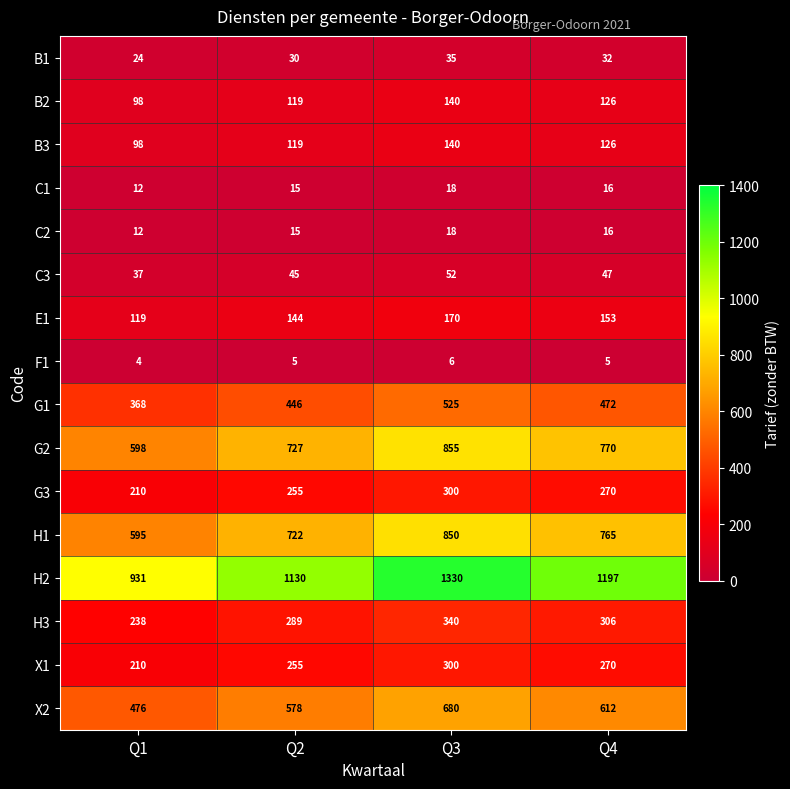

Where is B3 nearest to the value 119?

Q2